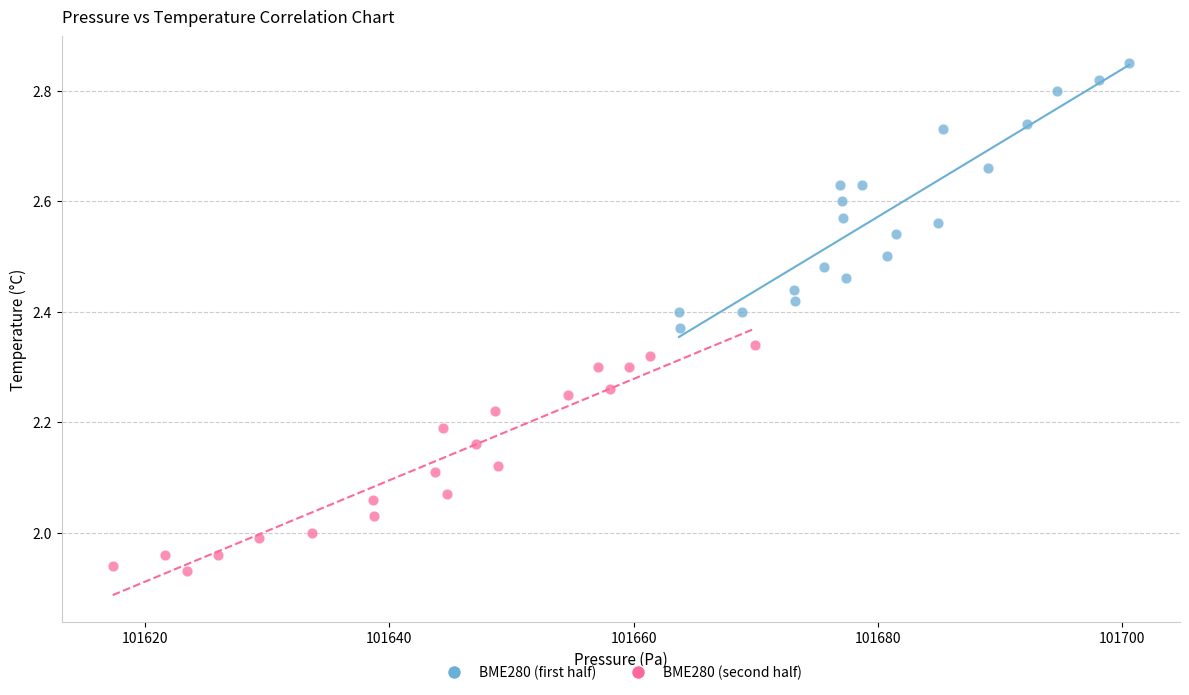

Which series contains the lowest Y value?

BME280 (second half)